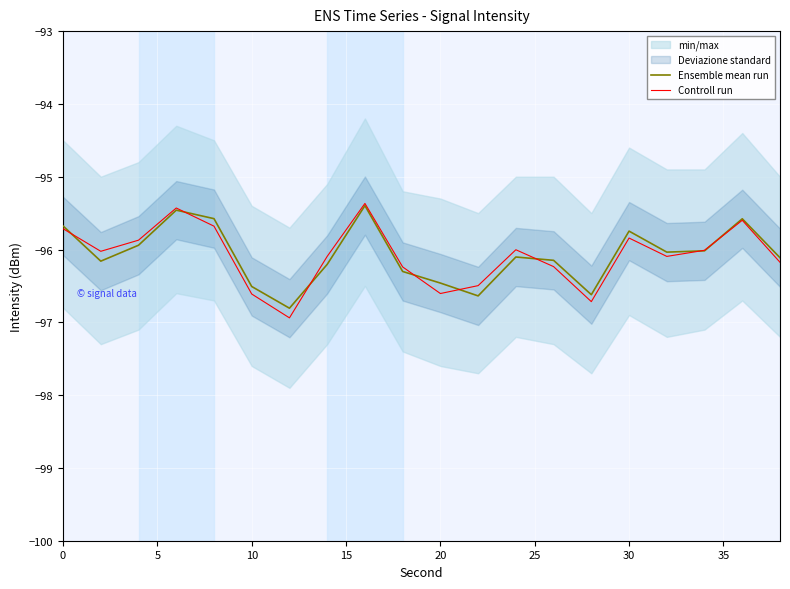

What is the minimum value for Controll run?

-96.9